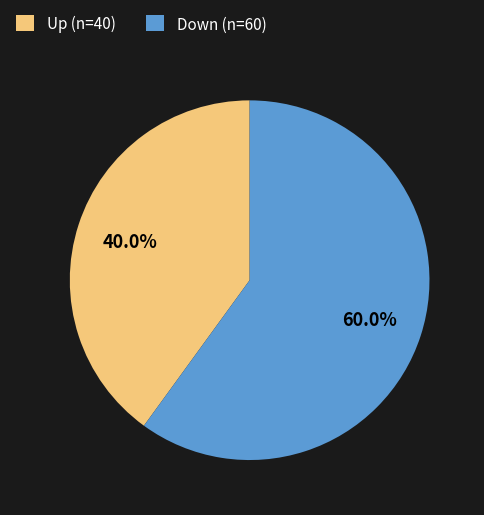

Is the sum of Up (n=40) and Down (n=60) greater than half?

Yes